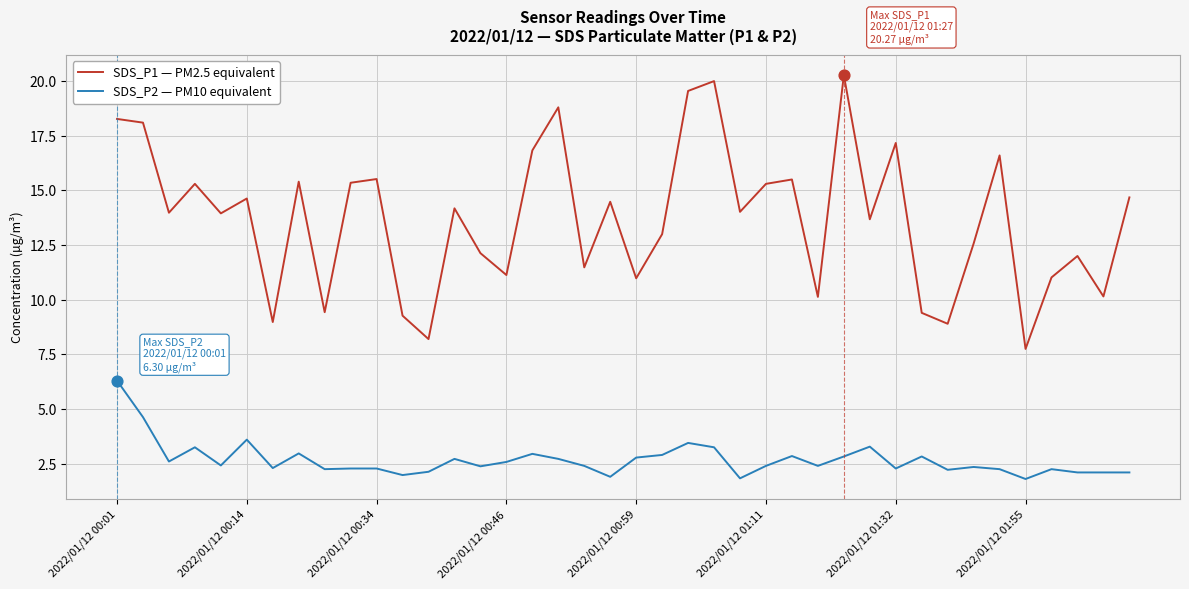

Which series has the largest total across all categories?

SDS_P1 — PM2.5 equivalent